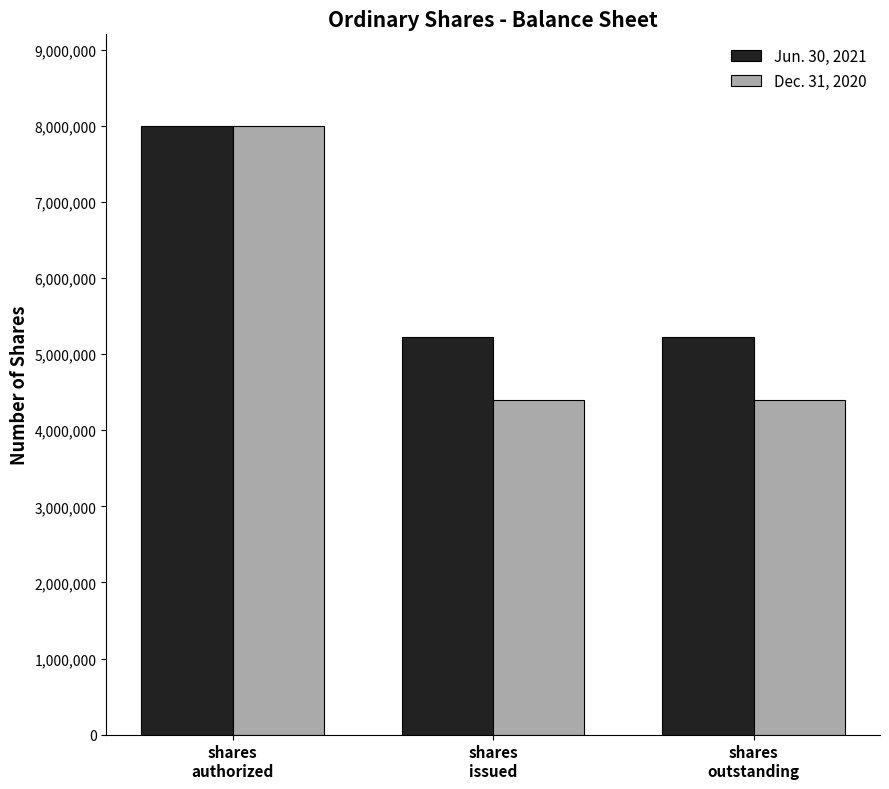

What is the highest value of the Jun. 30, 2021 series?

8000000